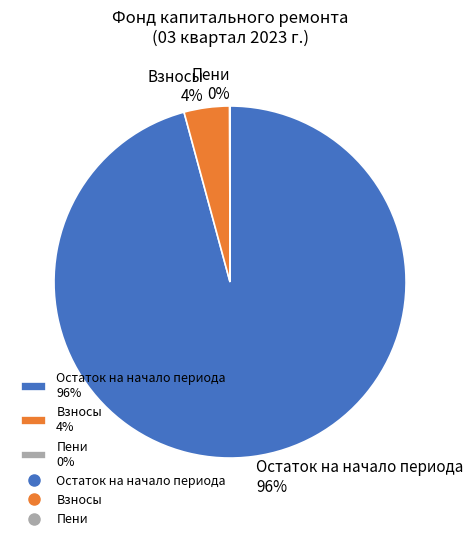

Is it true that Взносы 4% is 4% of the pie?

True